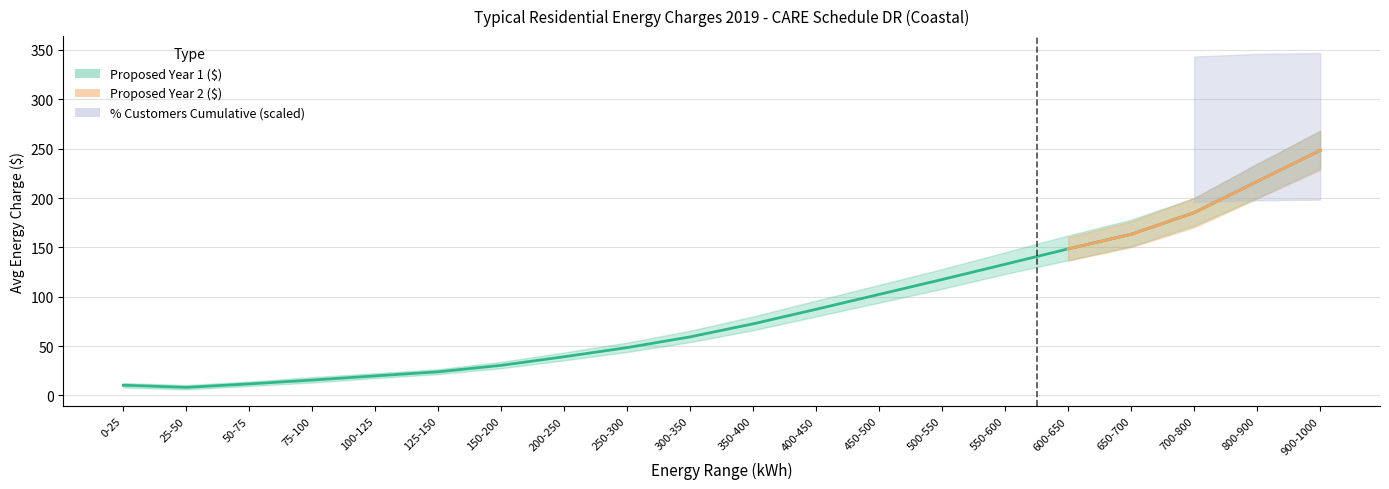

Reading left to right, extract all data points from this chart.

Proposed Year 1 ($): 10.3	8.1	11.6	15.5	19.8	23.9	30.4	39.2	48.4	59.3	72.5	87.2	102.3	117.4	132.9	148.4	163.2	185.1	216.8	248.2
Proposed Year 2 ($): 10.3	8.1	11.6	15.5	19.8	23.9	30.4	39.2	48.4	59.3	72.5	87.2	102.3	117.4	132.9	148.4	163.2	185.1	216.8	248.2
% Customers Cumulative: 0.0	0.0	0.0	0.0	0.1	0.1	0.3	0.4	0.6	0.7	0.8	0.8	0.9	0.9	0.9	1.0	1.0	1.0	1.0	1.0